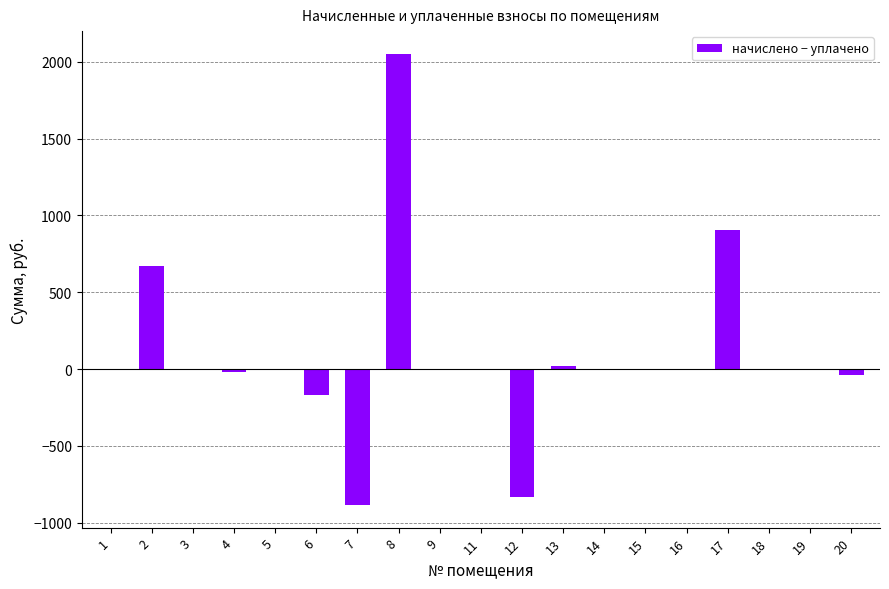

Reading left to right, what are all the values shown in this chart?

1=0.0	2=672.3	3=0.0	4=-17.7	5=0.0	6=-170.3	7=-886.1	8=2053.7	9=0.0	11=0.0	12=-831.8	13=17.4	14=0.0	15=0.0	16=0.0	17=904.5	18=0.0	19=0.0	20=-37.2